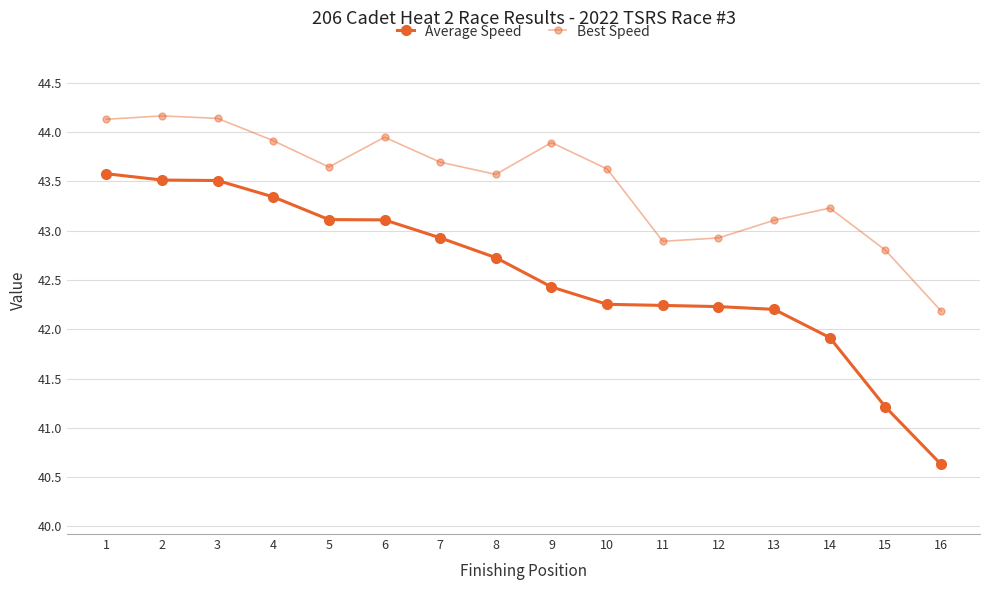

At which label does Best Speed first exceed 43?

1